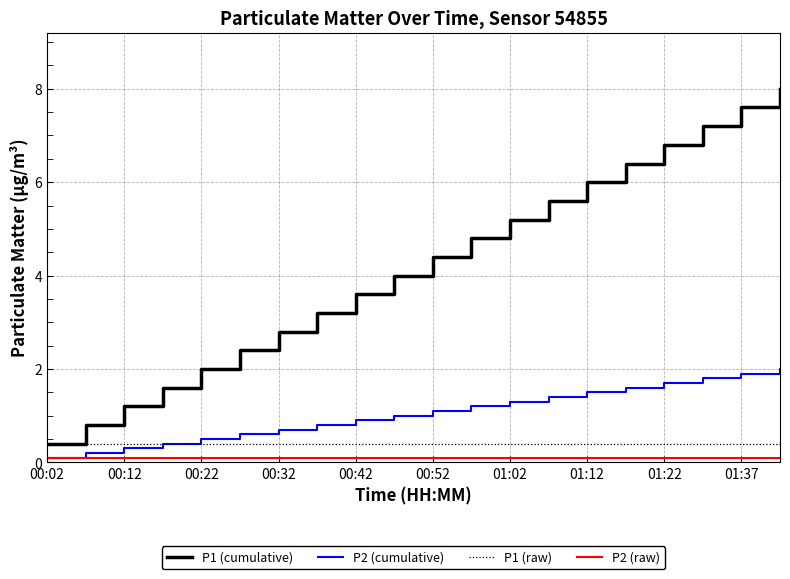

Which series has the largest range (max minus min)?

P1 (cumulative)